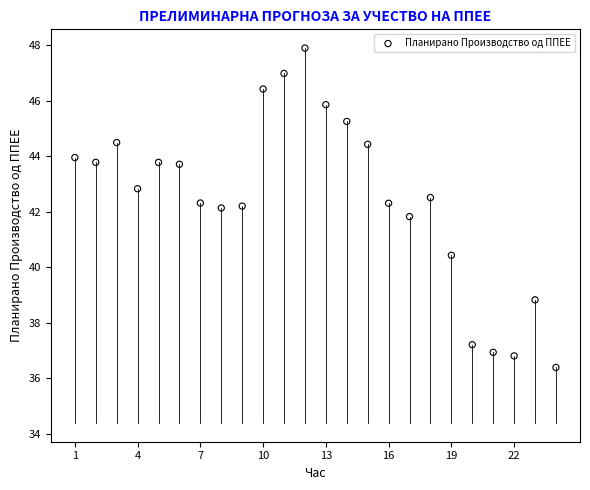

What is the range of Y values (max minus min)?

11.5